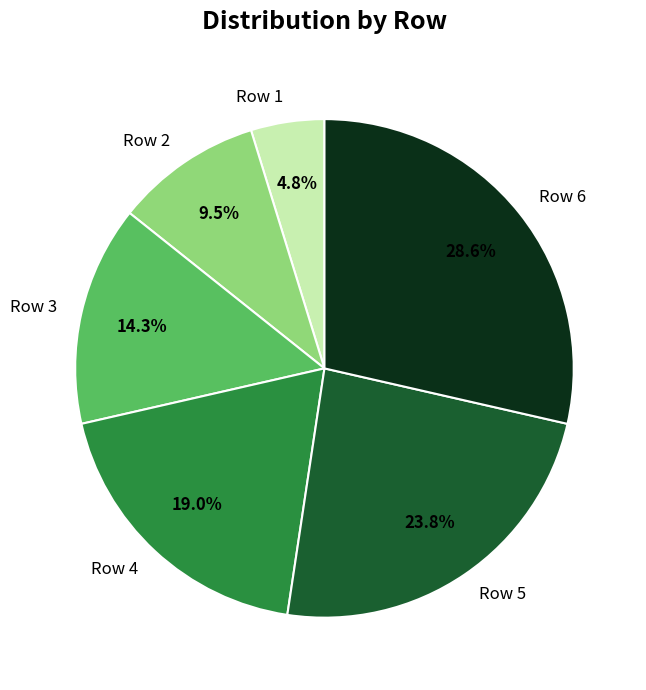

Combined, do Row 3 and Row 2 account for over 50%?

No